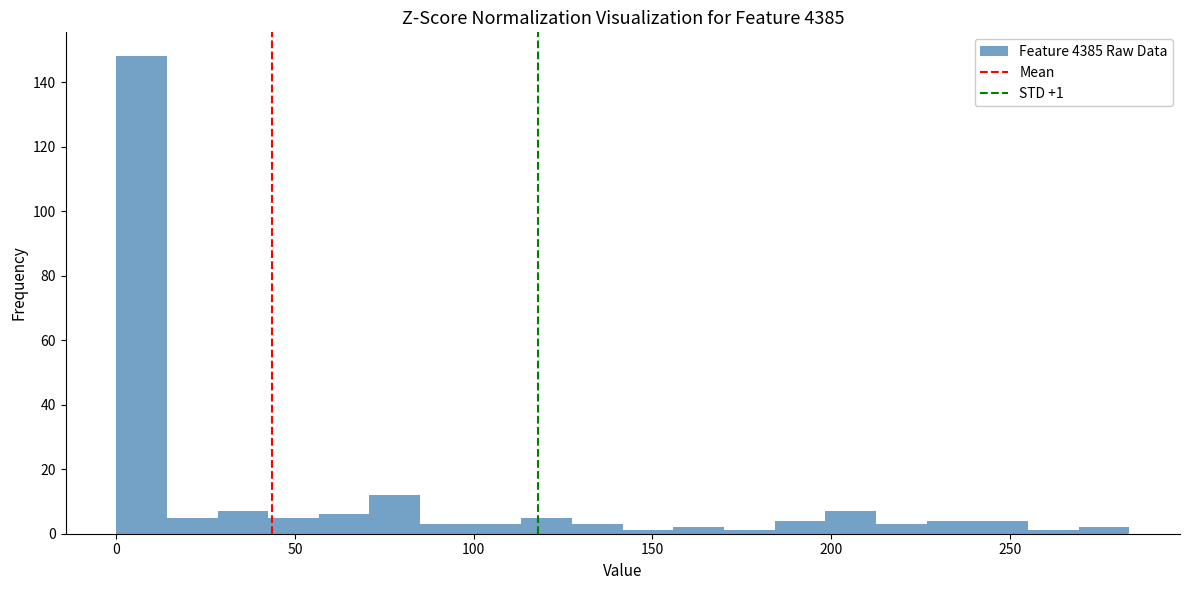

Around what value on the x-axis is the tallest bar? Give the approximate position of its centre, as read against the axis.

5